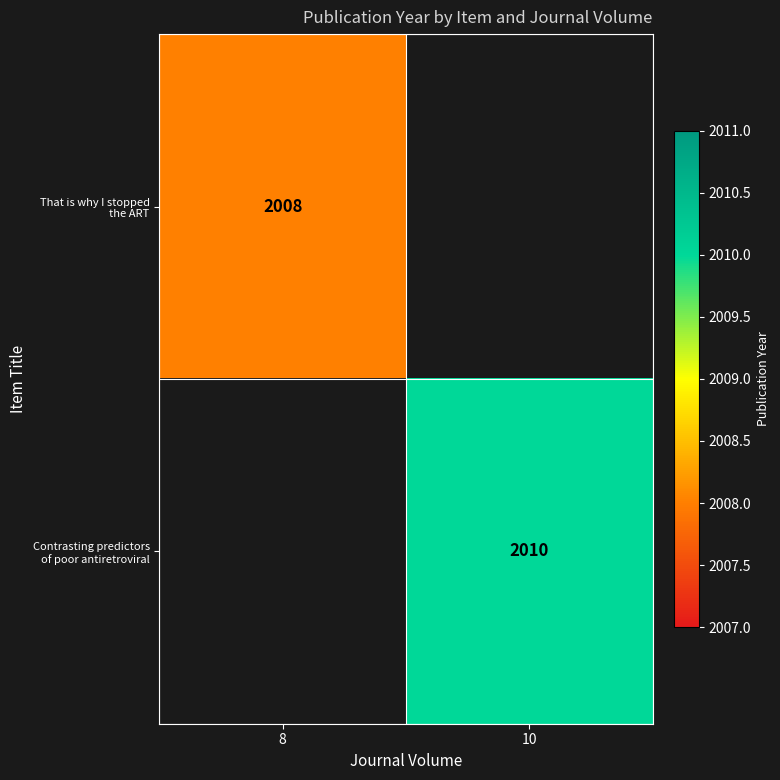

The Contrasting predictors of poor antiretroviral series shows -783 at 8. True or false?

False